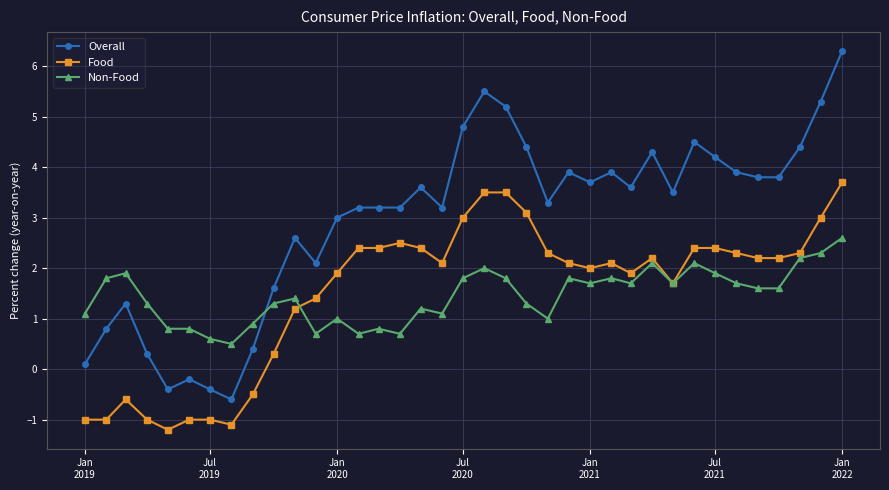

Does the chart display data point markers on the line(s)?

Yes